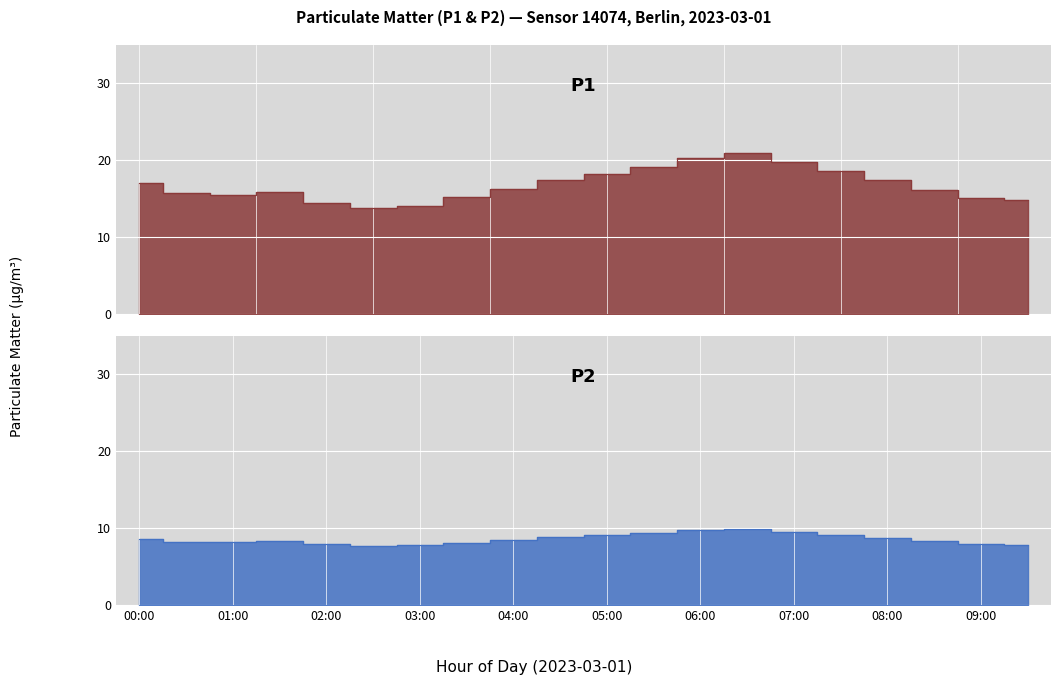

The P2 series shows 8.2 at 01:00. True or false?

True